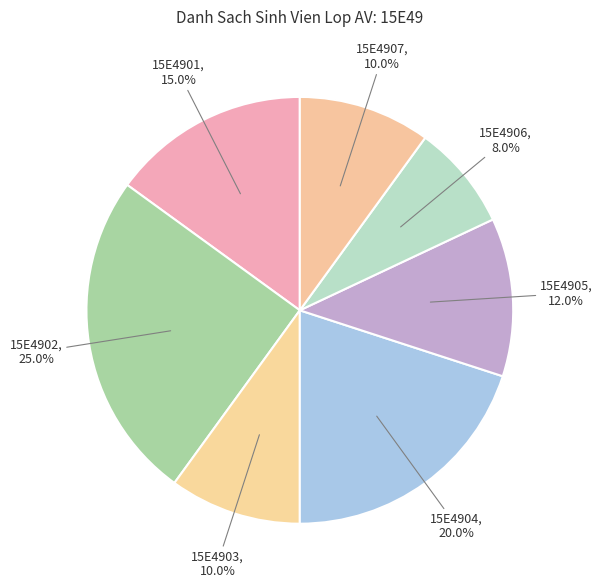

To the nearest percent, what portion does 15E4906 represent?

8%